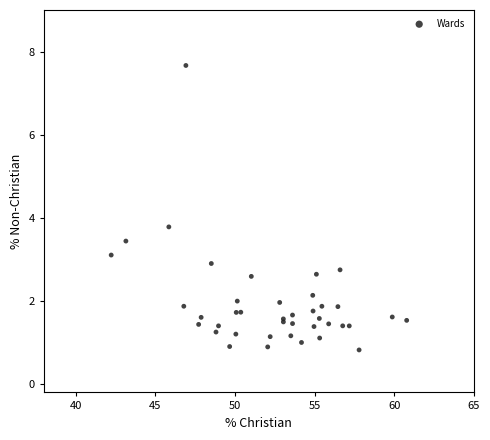

What Y value in the scatter plot is closest to 4?

3.8